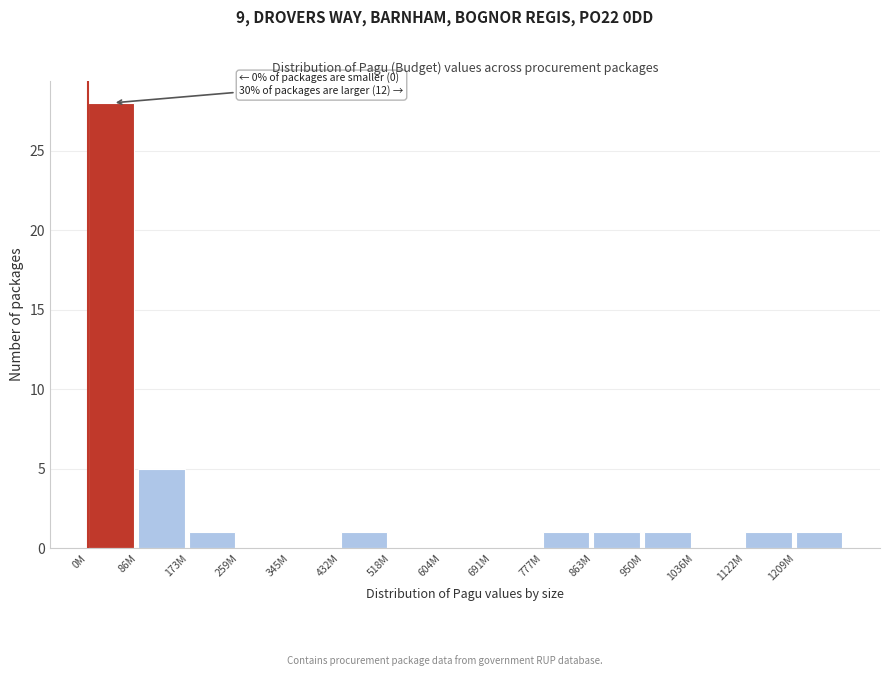

Reading left to right, list all the values displayed in this chart.

0M=28	86M=5	173M=1	259M=0	345M=0	432M=1	518M=0	604M=0	691M=0	777M=1	863M=1	950M=1	1036M=0	1122M=1	1209M=1